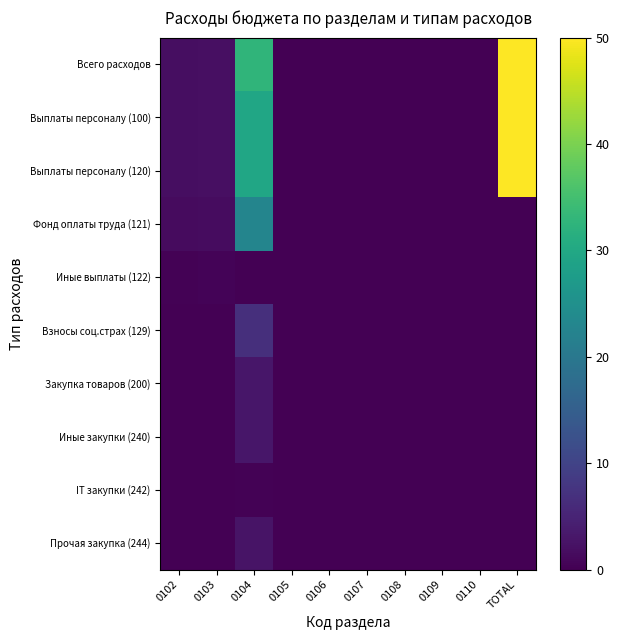

Which series has the largest range (max minus min)?

Всего расходов